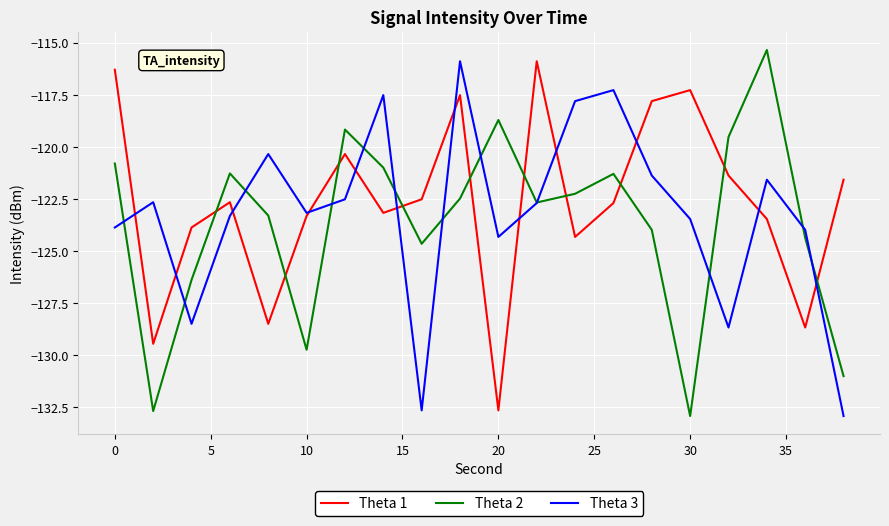

True or false: Theta 1 and Theta 2 intersect in this chart.

True